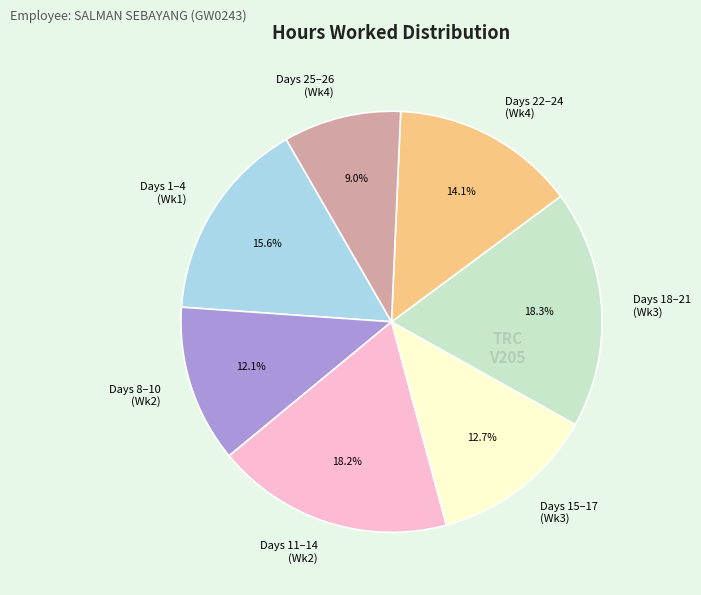

Does any single category account for the majority?

No